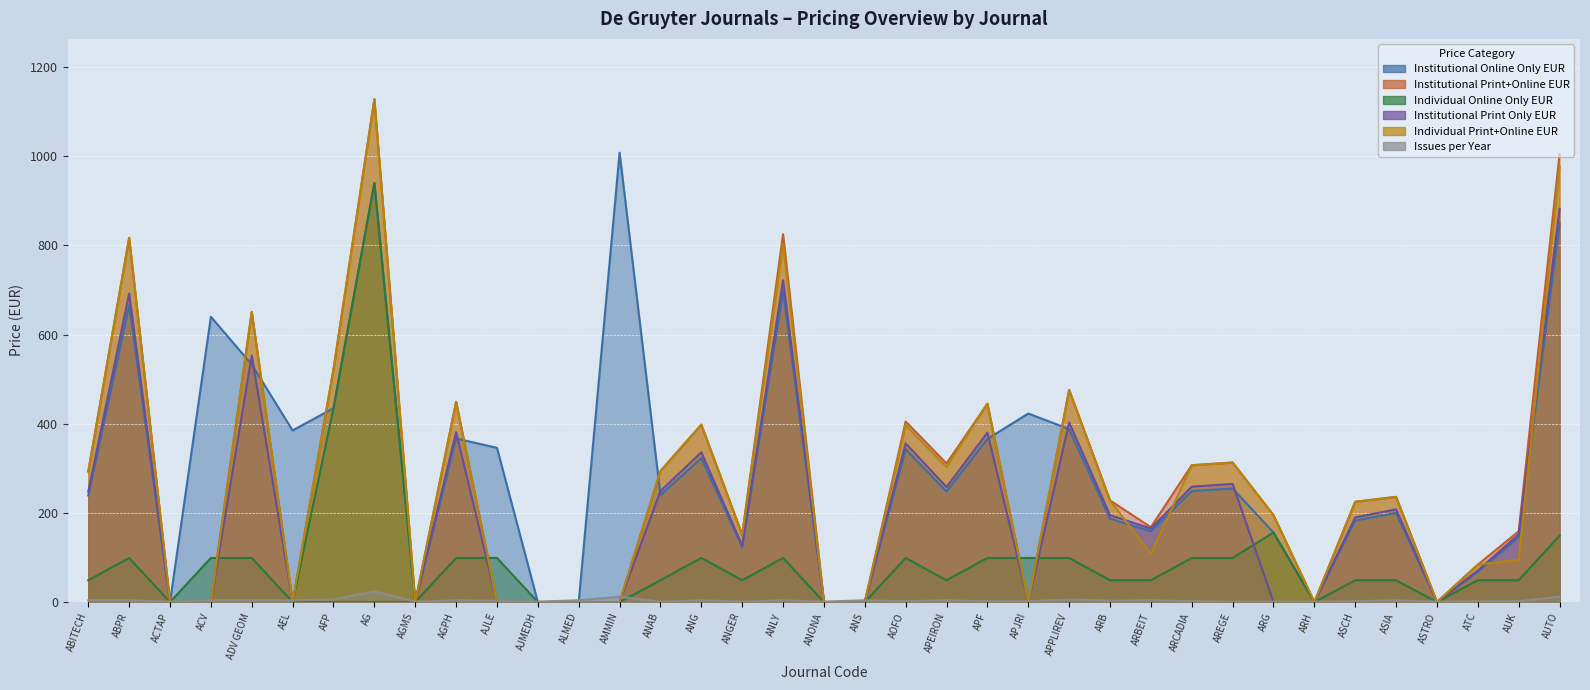

What value does the Institutional Online Only EUR series have at APPLIREV?

388